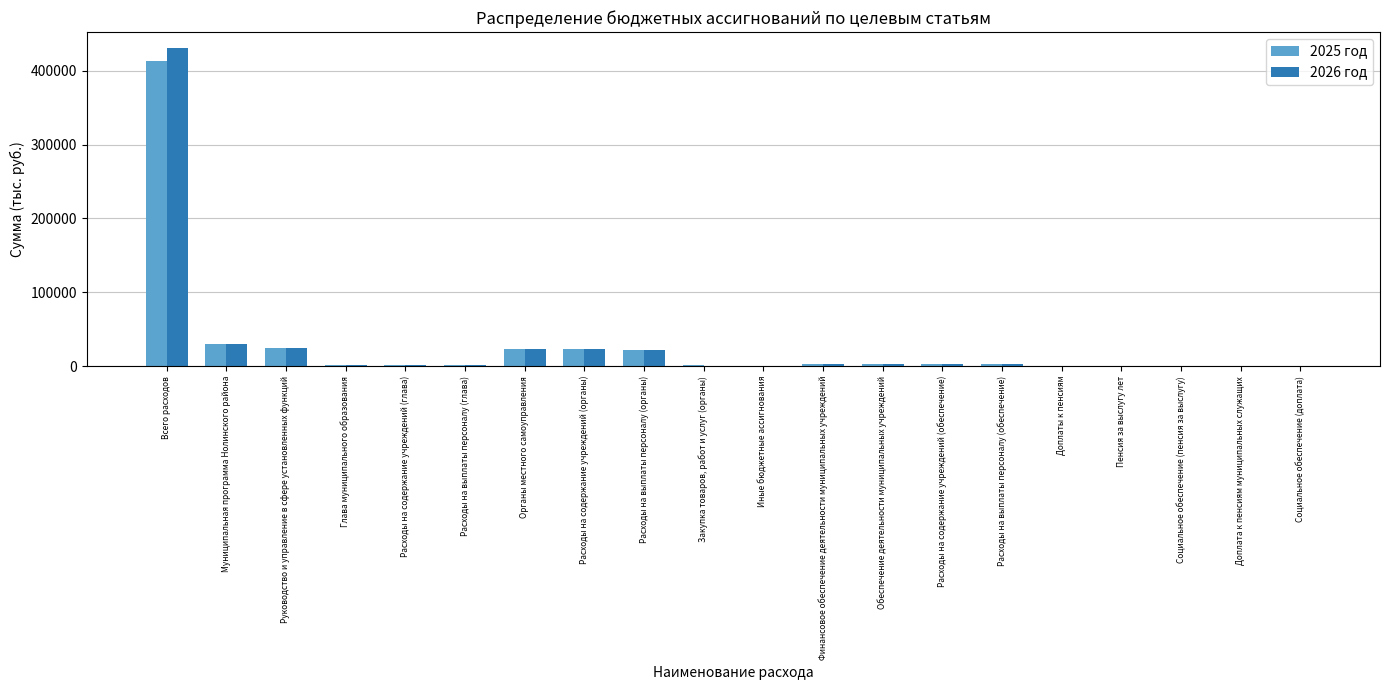

How many series are shown in this chart?

2